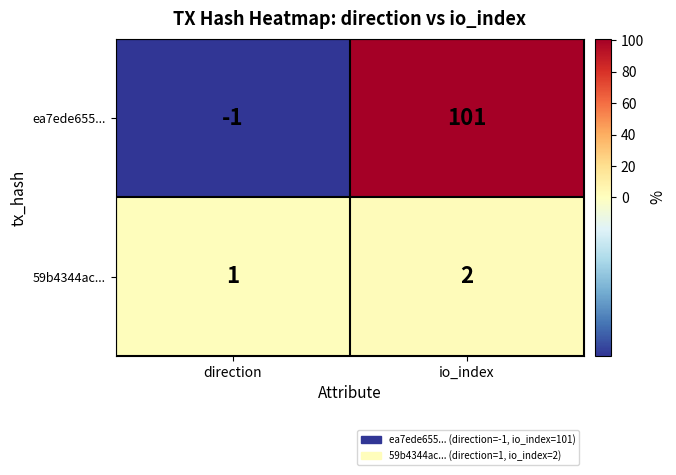

The value of 59b4344ac... at direction is 0. True or false?

False